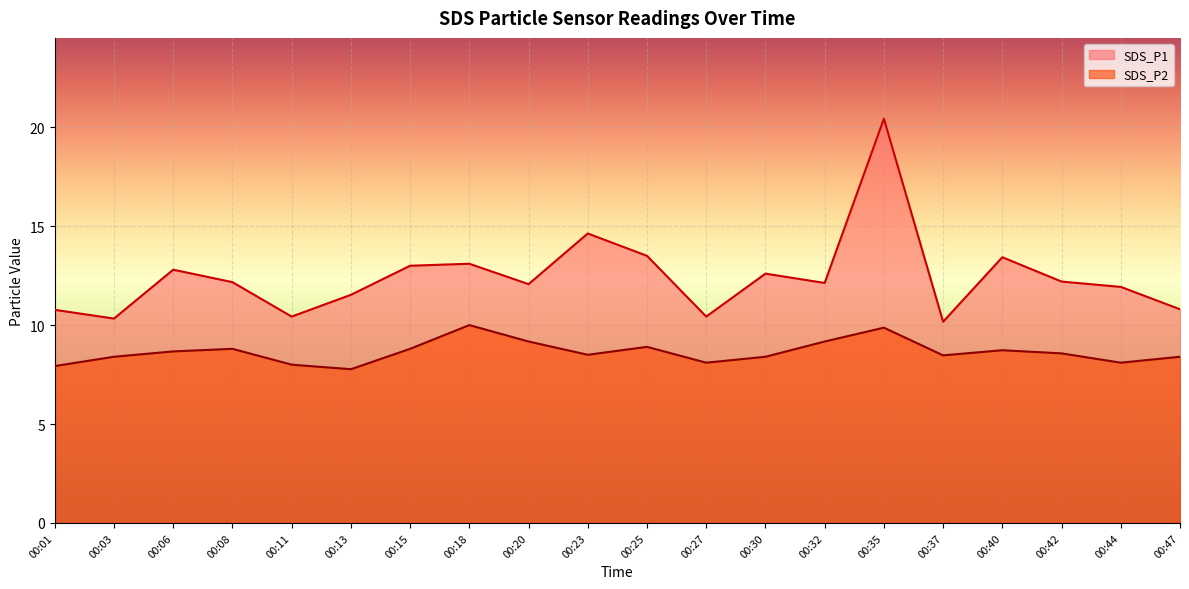

True or false: SDS_P1 and SDS_P2 intersect in this chart.

False